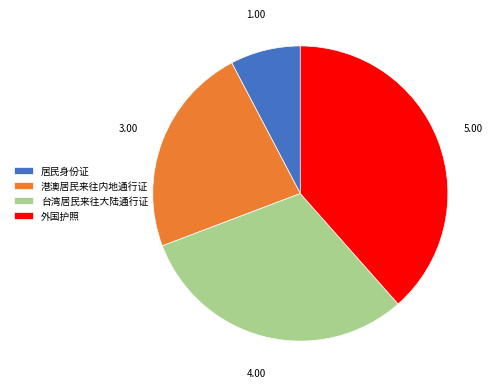

Between 居民身份证 and 外国护照, which is larger?

外国护照